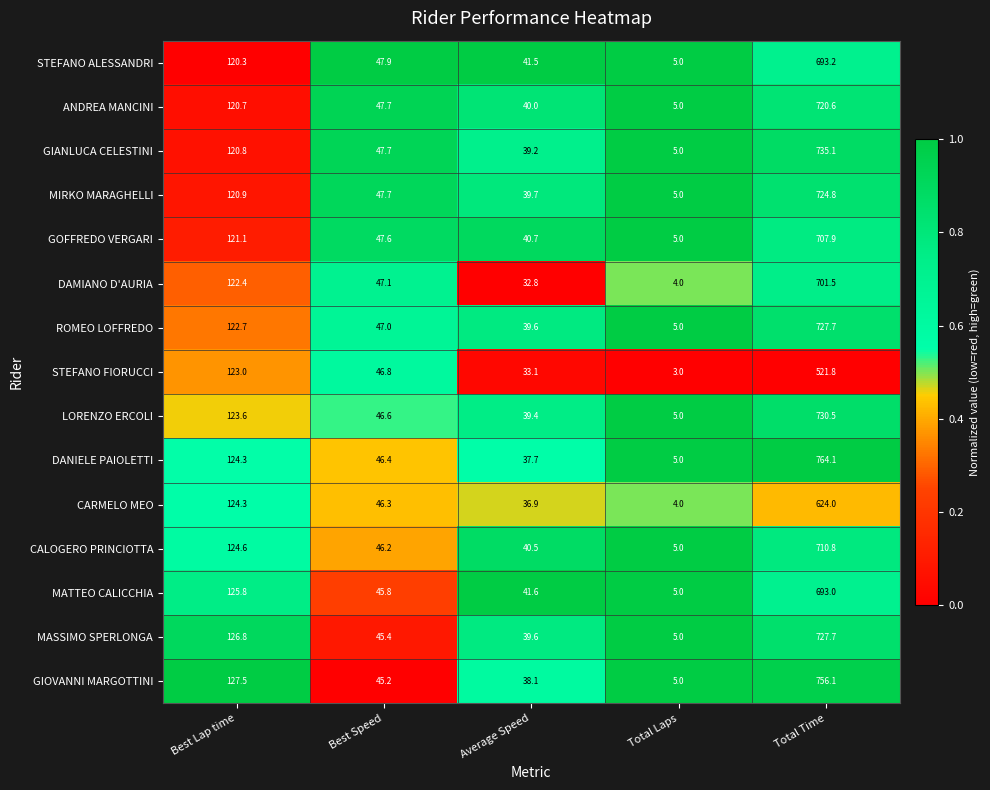

What is the total value across all series at Best Speed?

701.4